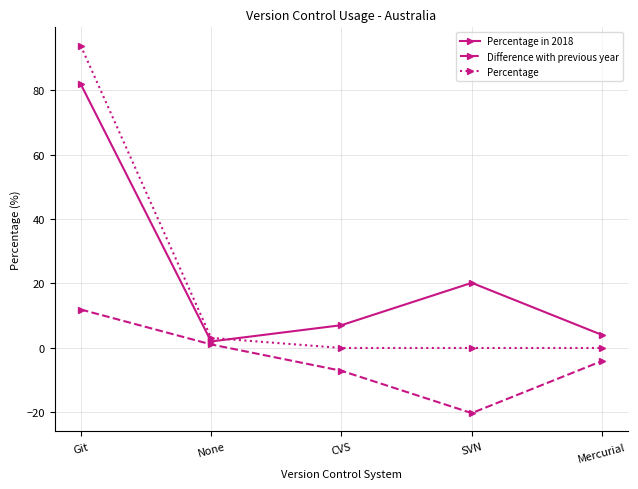

How many negative values does the Difference with previous year series have?

3